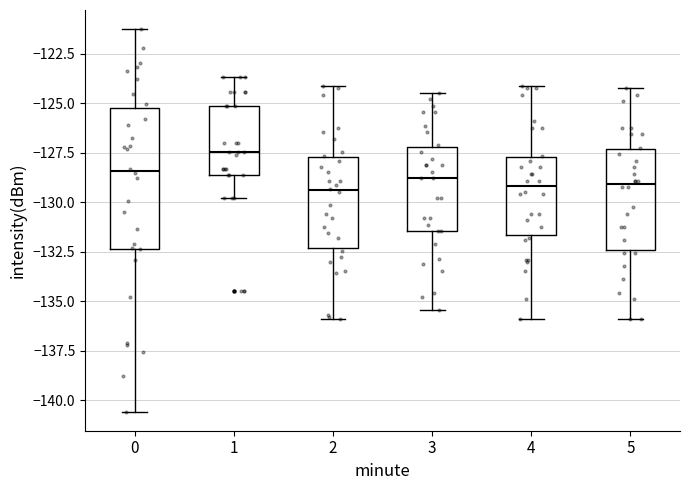

Reading left to right, read every box against the y-axis: the position of its median line, the range the box covers, and the ends of its whiskers. The values are not printed on the chart, so give them approximately, as read against the axis.

0: median -128.5, box -132.5 to -125.0, whiskers -140.5 to -121.0
1: median -127.5, box -128.5 to -125.0, whiskers -130.0 to -123.5
2: median -129.5, box -132.5 to -127.5, whiskers -136.0 to -124.0
3: median -129.0, box -131.5 to -127.0, whiskers -135.5 to -124.5
4: median -129.0, box -131.5 to -127.5, whiskers -136.0 to -124.0
5: median -129.0, box -132.5 to -127.5, whiskers -136.0 to -124.0